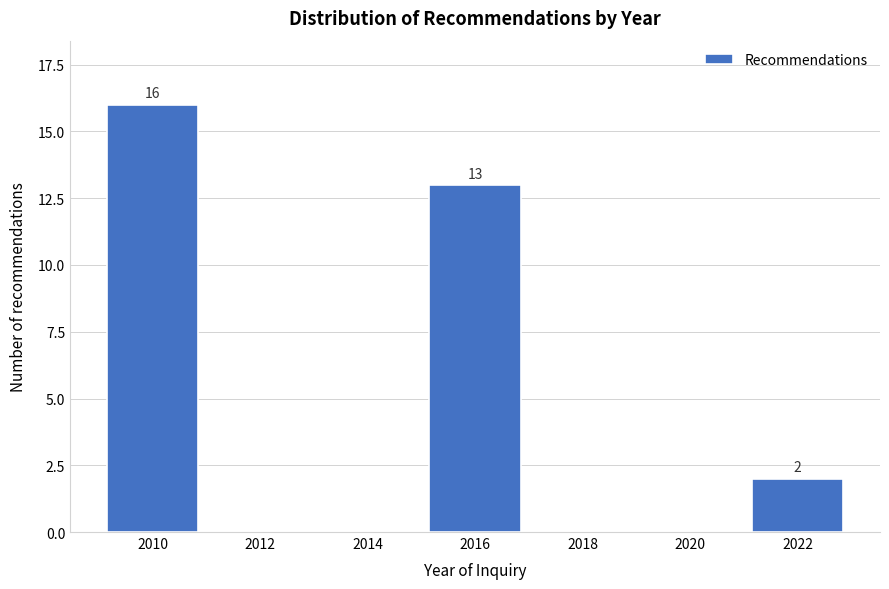

Reading left to right, extract all data points from this chart.

2010=16	2012=0	2014=0	2016=13	2018=0	2020=0	2022=2